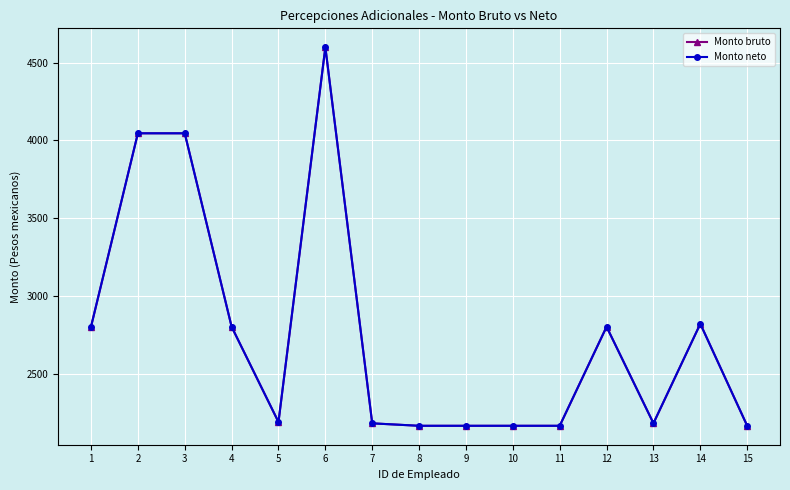

What is the total value across all series at 8?

4330.5